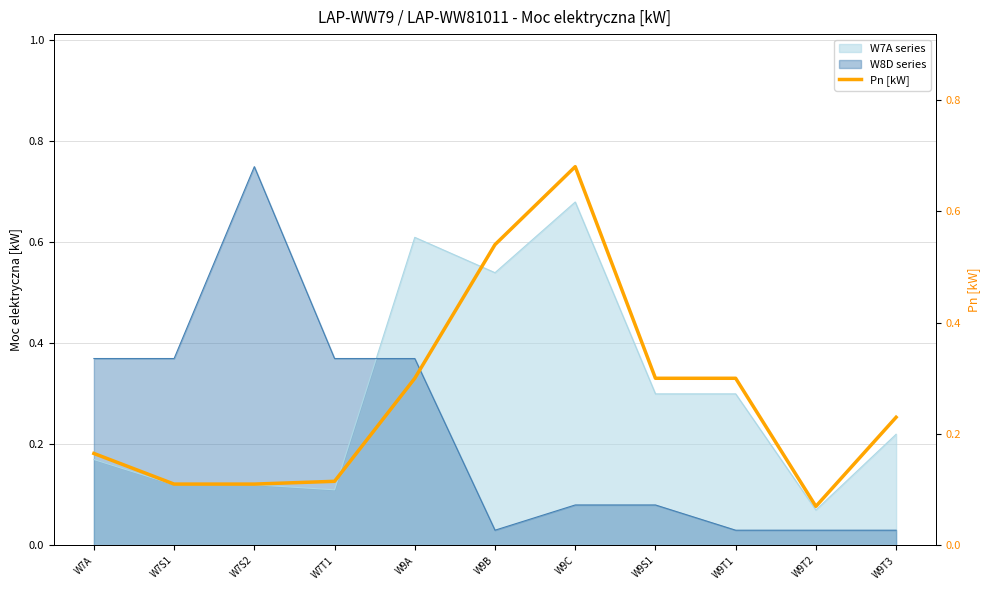

Reading left to right, list all the values displayed in this chart.

0.2	0.1	0.1	0.1	0.3	0.5	0.7	0.3	0.3	0.1	0.2